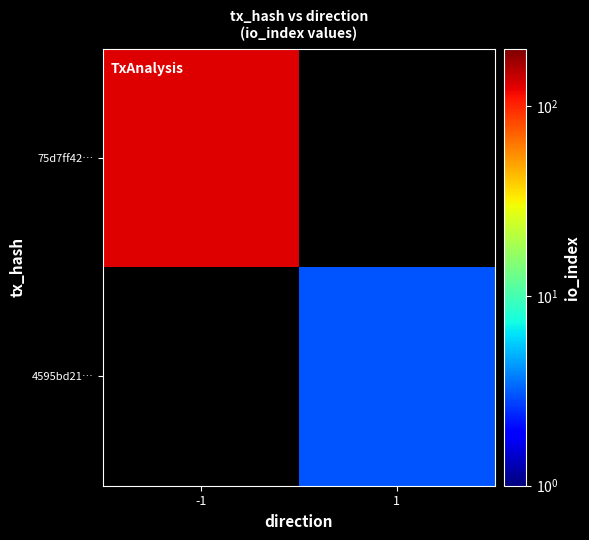

List the series in order of their overall mean, lowest first.

75d7ff42…, 4595bd21…